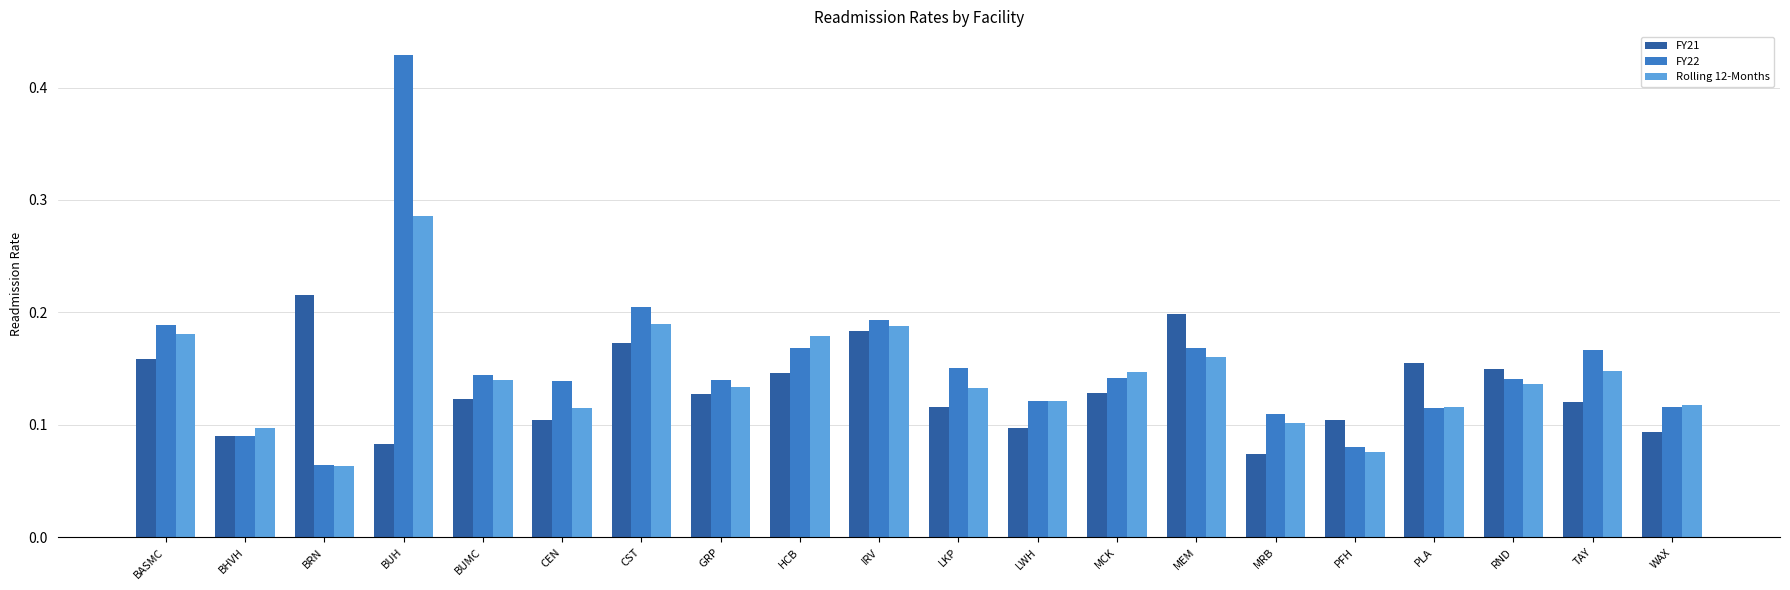

At which category does the chart reach its minimum across all series?

BRN